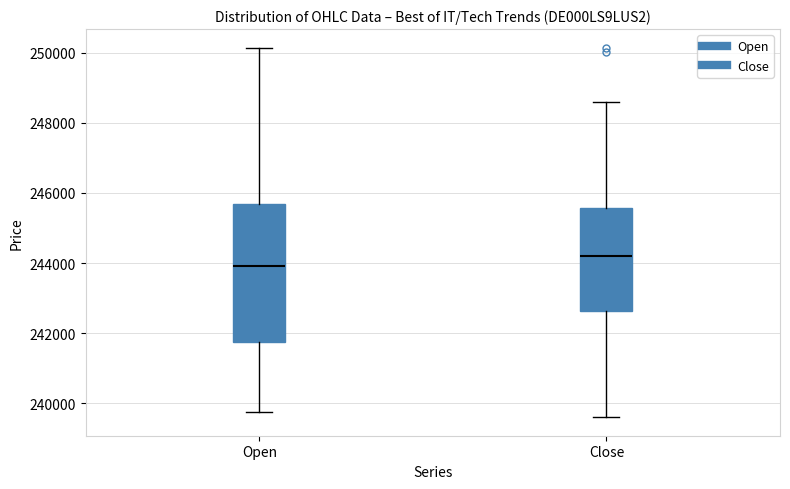

Reading left to right, transcribe this box plot: for each box, give where its median line is, the range the box spans, and where its two whiskers end, as read against the y-axis. The values are not printed on the chart, so give them approximately, as read against the axis.

Open: median 244000, box 241800 to 245600, whiskers 239800 to 250200
Close: median 244200, box 242600 to 245600, whiskers 239600 to 248600